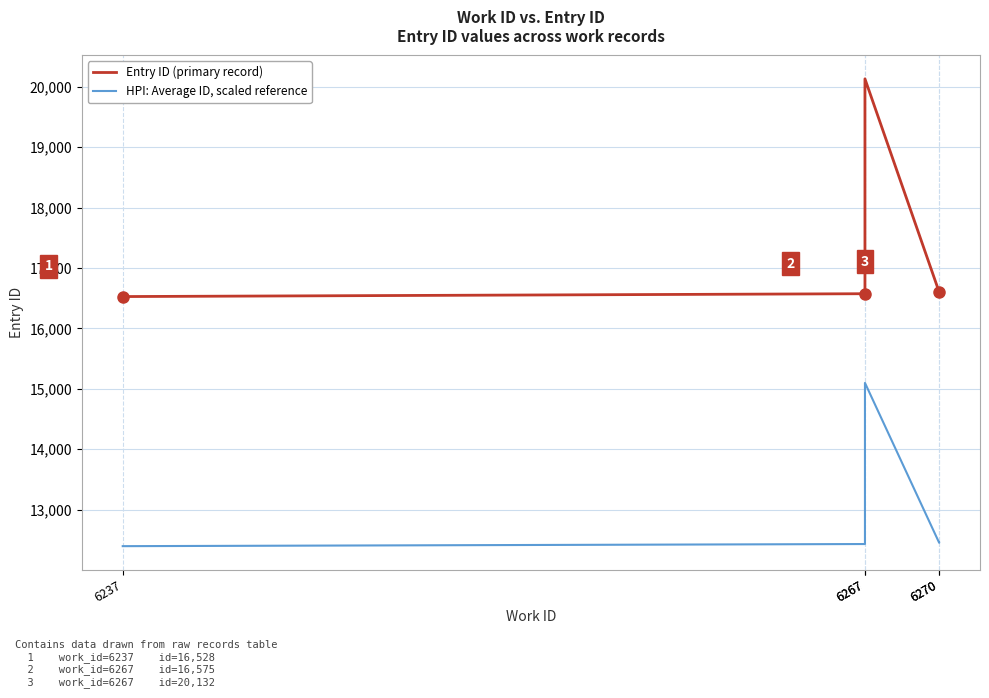

Where does the HPI: Average ID, scaled reference series first go above 12451?

6267